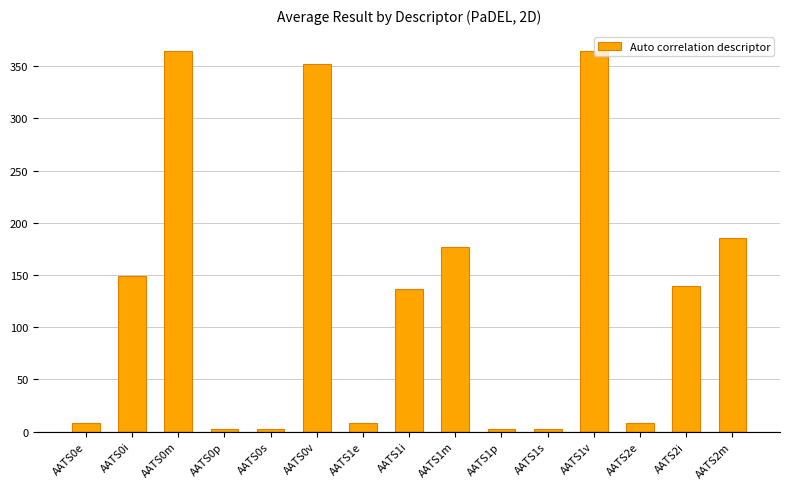

The value at AATS2e is 8.0. True or false?

True